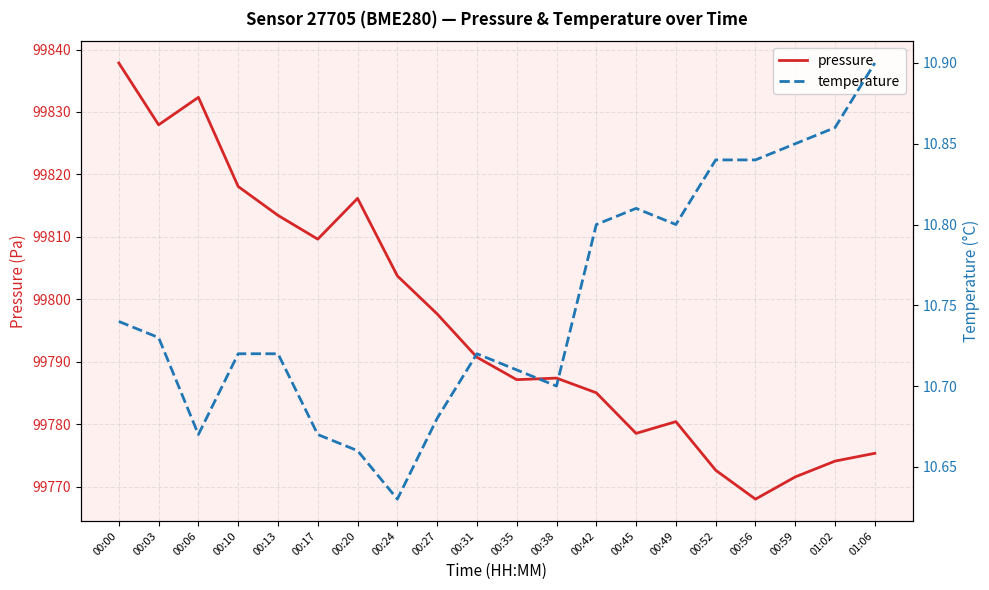

What is the approximate value of pressure at 00:49?

99780.4